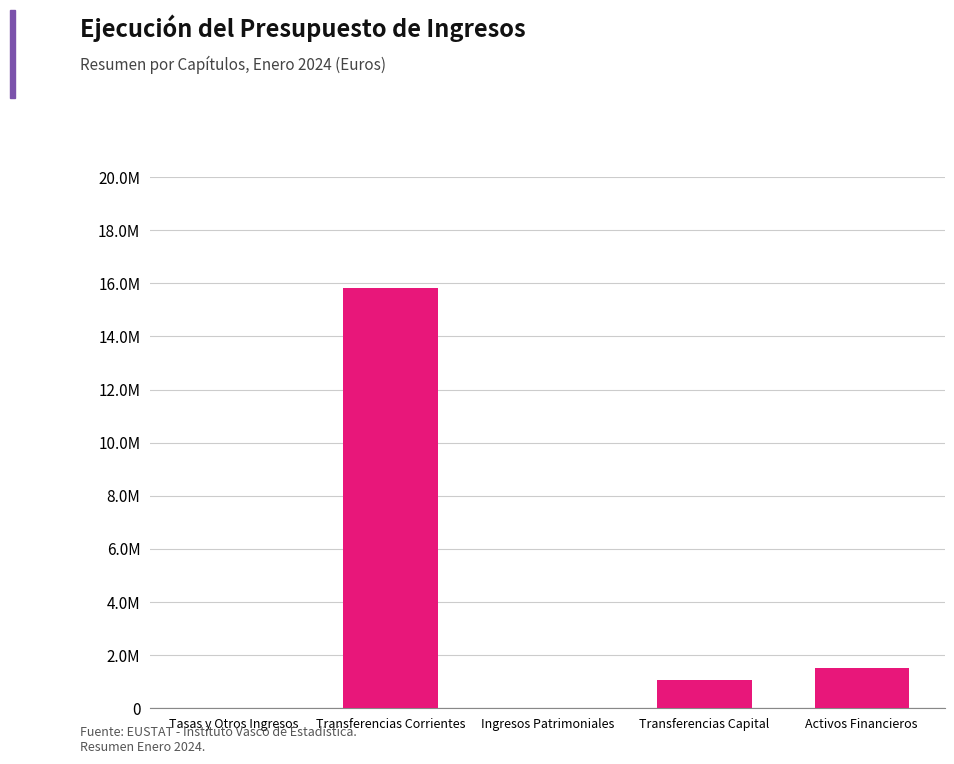

Are the bars horizontal?

No